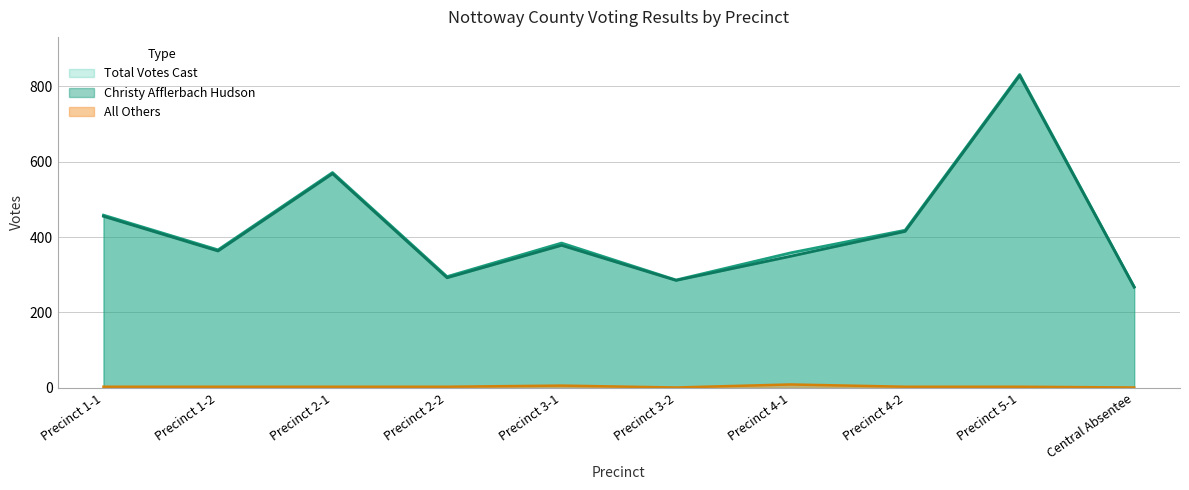

What is the value of the Christy Afflerbach Hudson point at the 1st from the left?

455